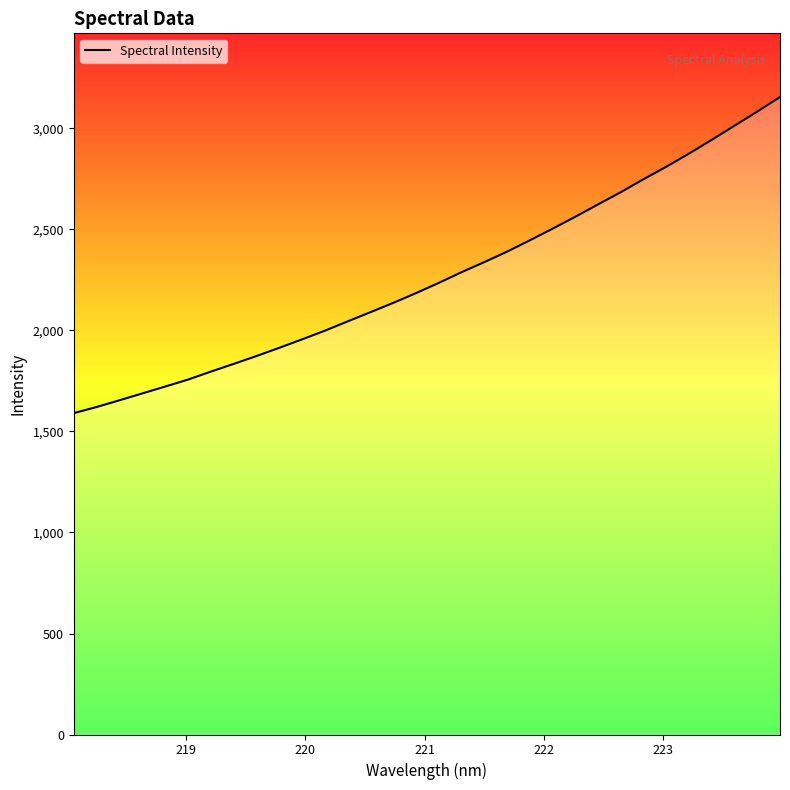

Does the chart display data point markers on the line(s)?

No